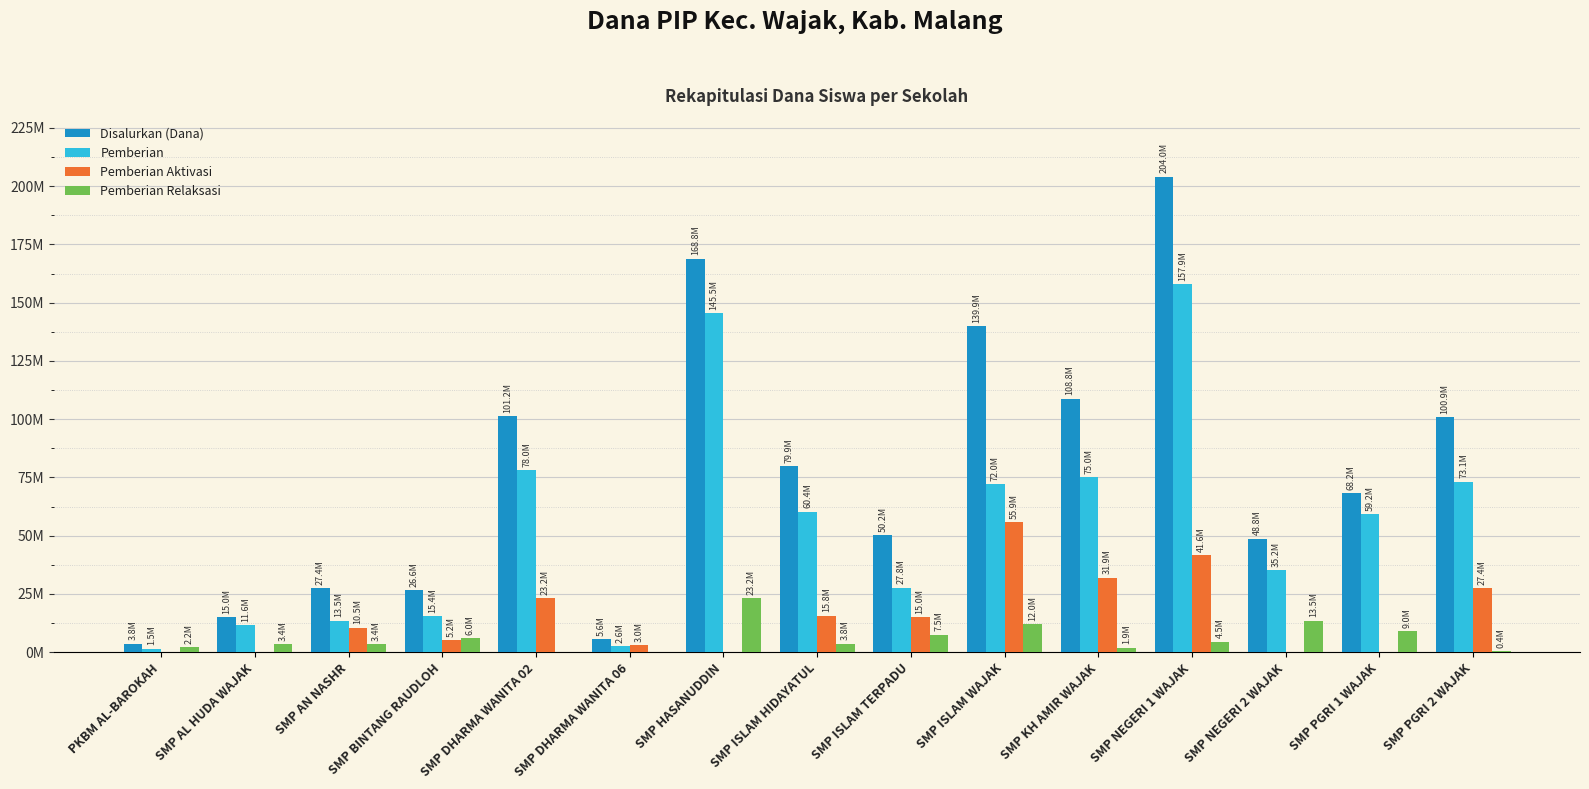

Which category has the highest value in the Pemberian Relaksasi series?

SMP HASANUDDIN